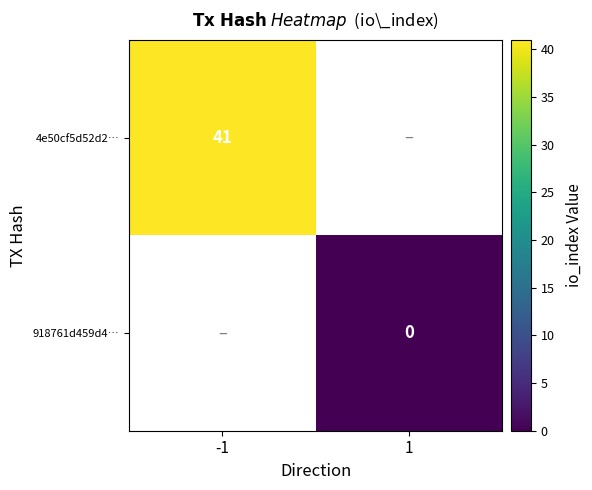

The 4e50cf5d52d2… series shows 28 at -1. True or false?

False